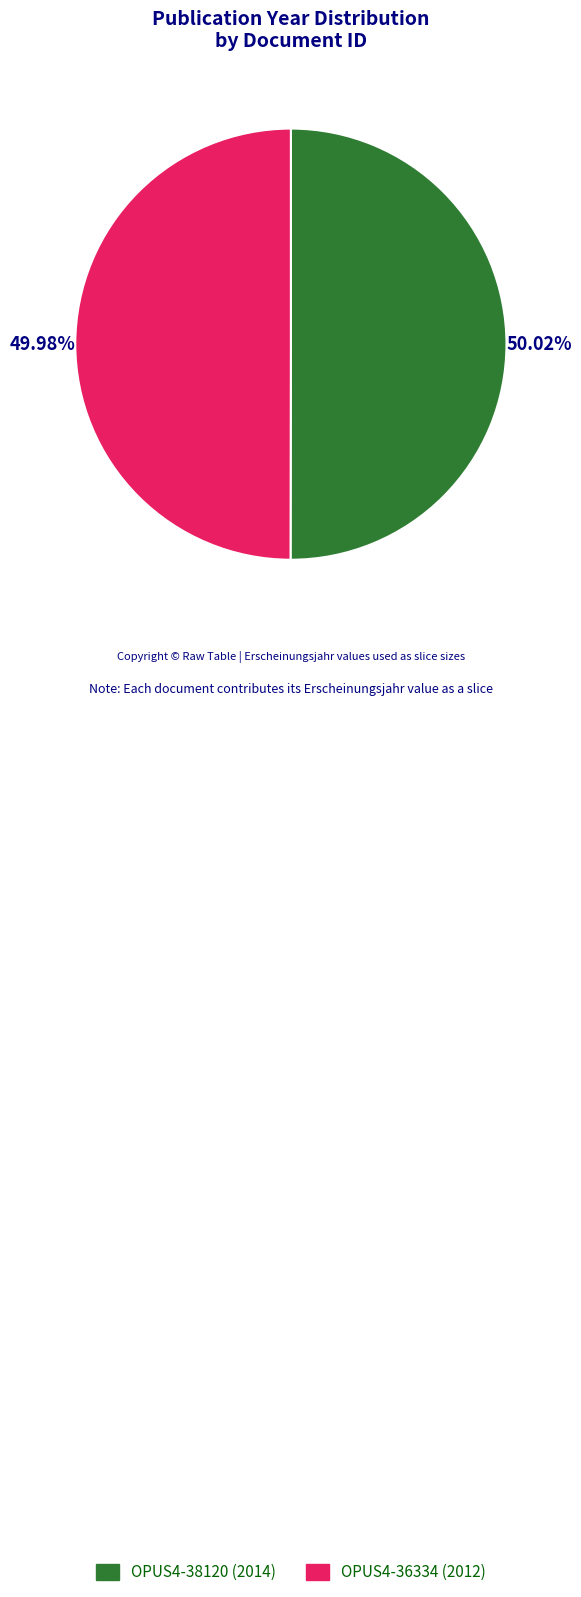

Approximately how many times larger is the value at OPUS4-38120 compared to OPUS4-36334?

1.0